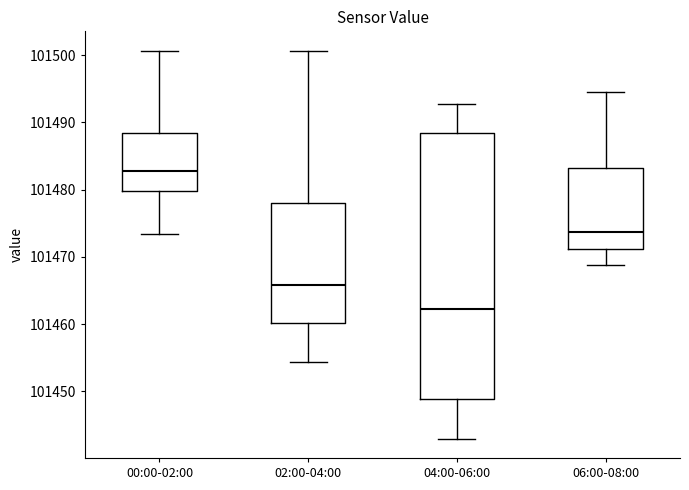

Which box's median line is the lowest?

04:00-06:00